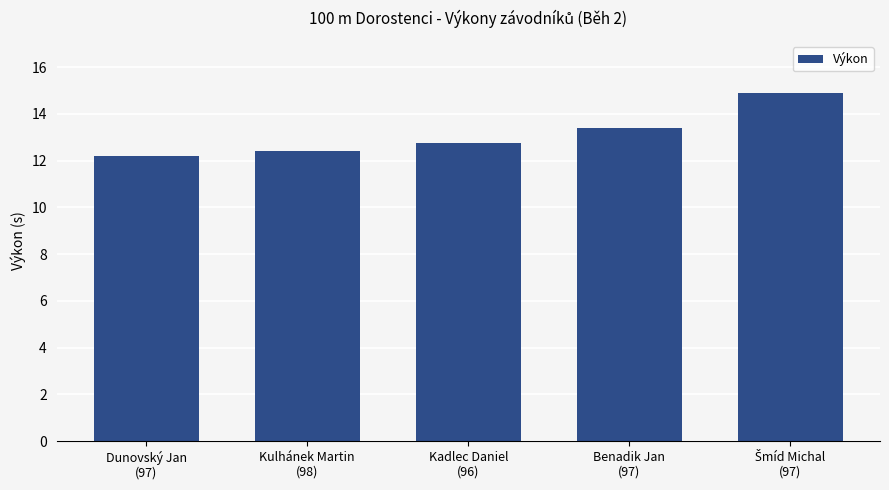

What is the sum of all values?

65.7